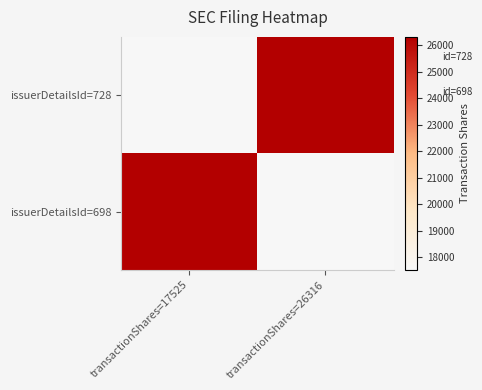

At which category is the sum across all series the highest?

transactionShares=17525